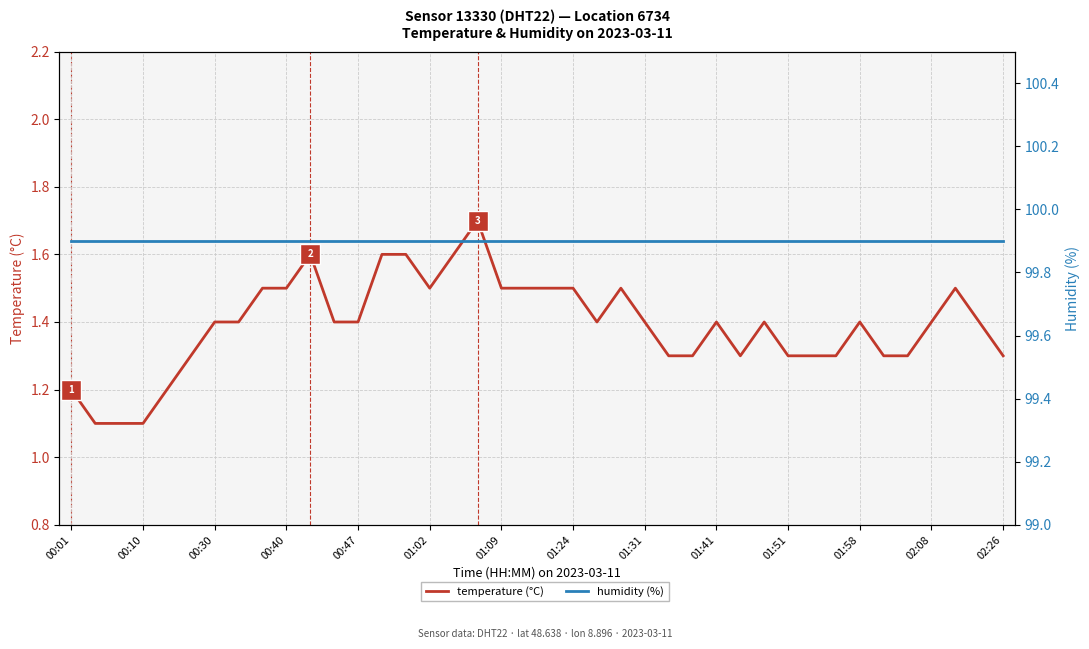

Reading left to right, what are all the values shown in this chart?

temperature (°C): 1.2	1.1	1.1	1.1	1.2	1.3	1.4	1.4	1.5	1.5	1.6	1.4	1.4	1.6	1.6	1.5	1.6	1.7	1.5	1.5	1.5	1.5	1.4	1.5	1.4	1.3	1.3	1.4	1.3	1.4	1.3	1.3	1.3	1.4	1.3	1.3	1.4	1.5	1.4	1.3
humidity (%): 99.9	99.9	99.9	99.9	99.9	99.9	99.9	99.9	99.9	99.9	99.9	99.9	99.9	99.9	99.9	99.9	99.9	99.9	99.9	99.9	99.9	99.9	99.9	99.9	99.9	99.9	99.9	99.9	99.9	99.9	99.9	99.9	99.9	99.9	99.9	99.9	99.9	99.9	99.9	99.9